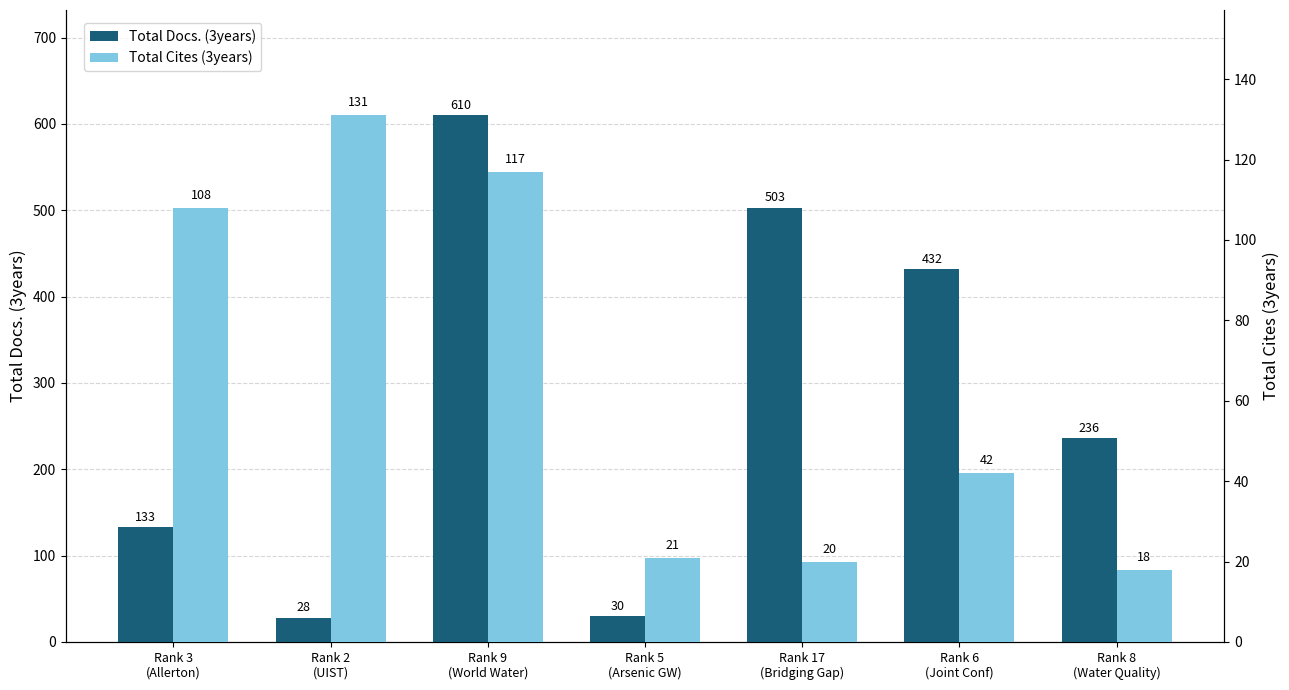

Between Rank 9
(World Water) and Rank 6
(Joint Conf), which series saw the biggest shift?

Total Docs. (3years)